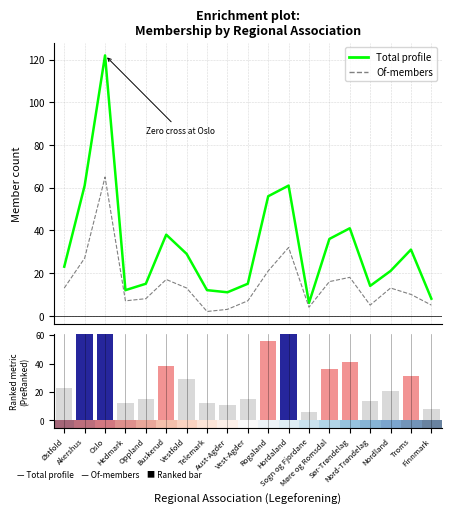

What is the sum of all Total members values?

612.0